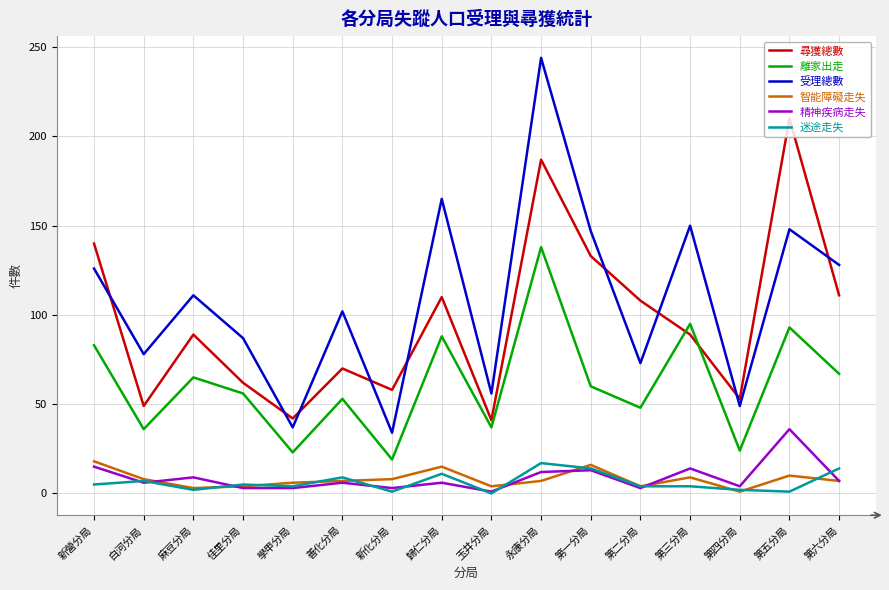

True or false: 離家出走 and 智能障礙走失 cross at least once.

False